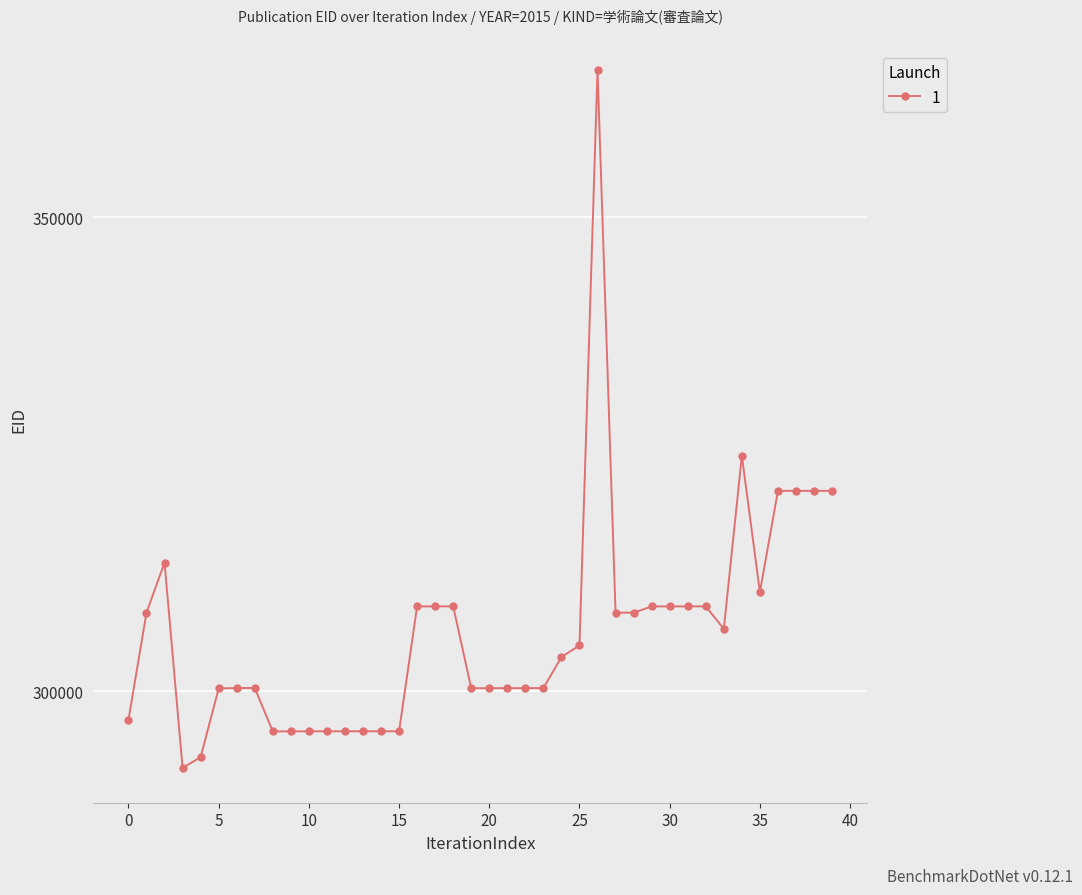

What is the maximum value shown in the chart?

365572